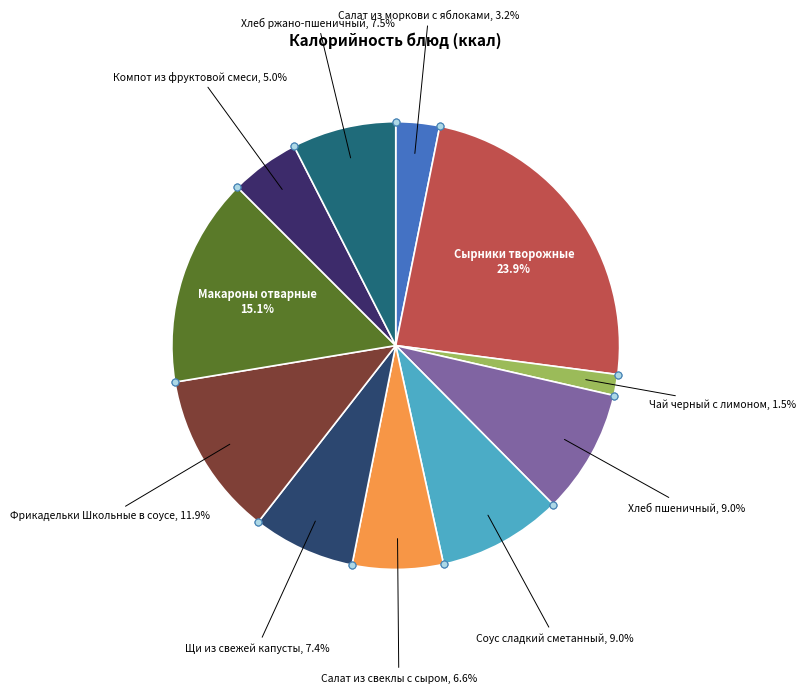

How many segments does this pie chart have?

11